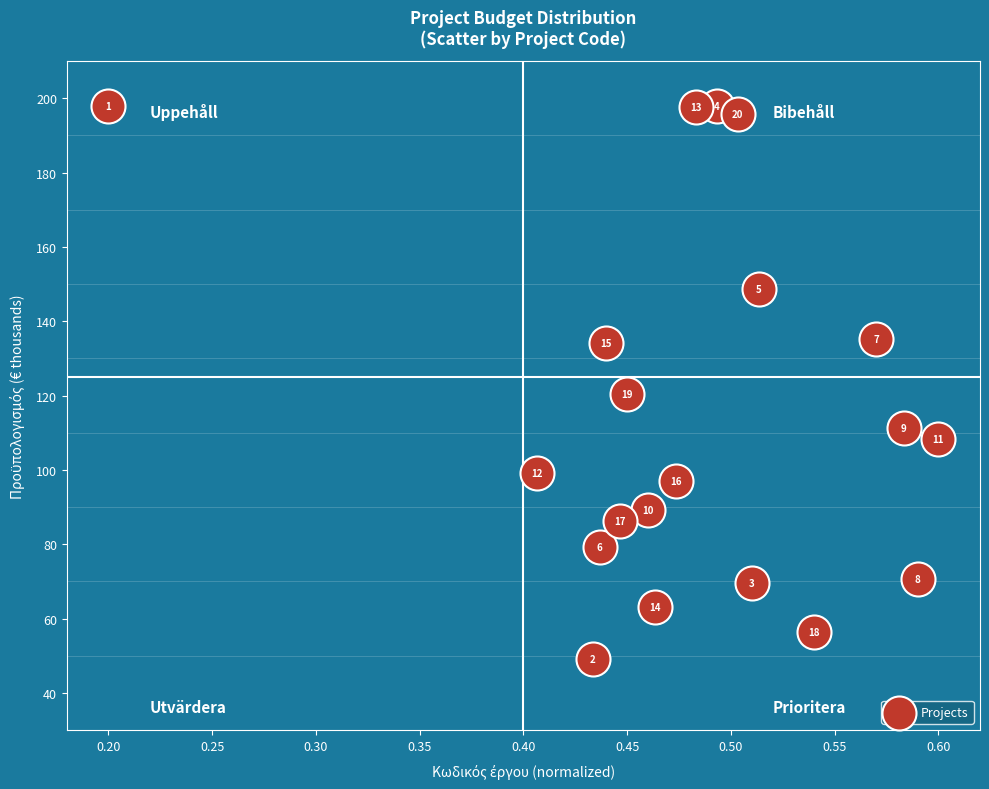

What is the range of X values (max minus min)?

0.4